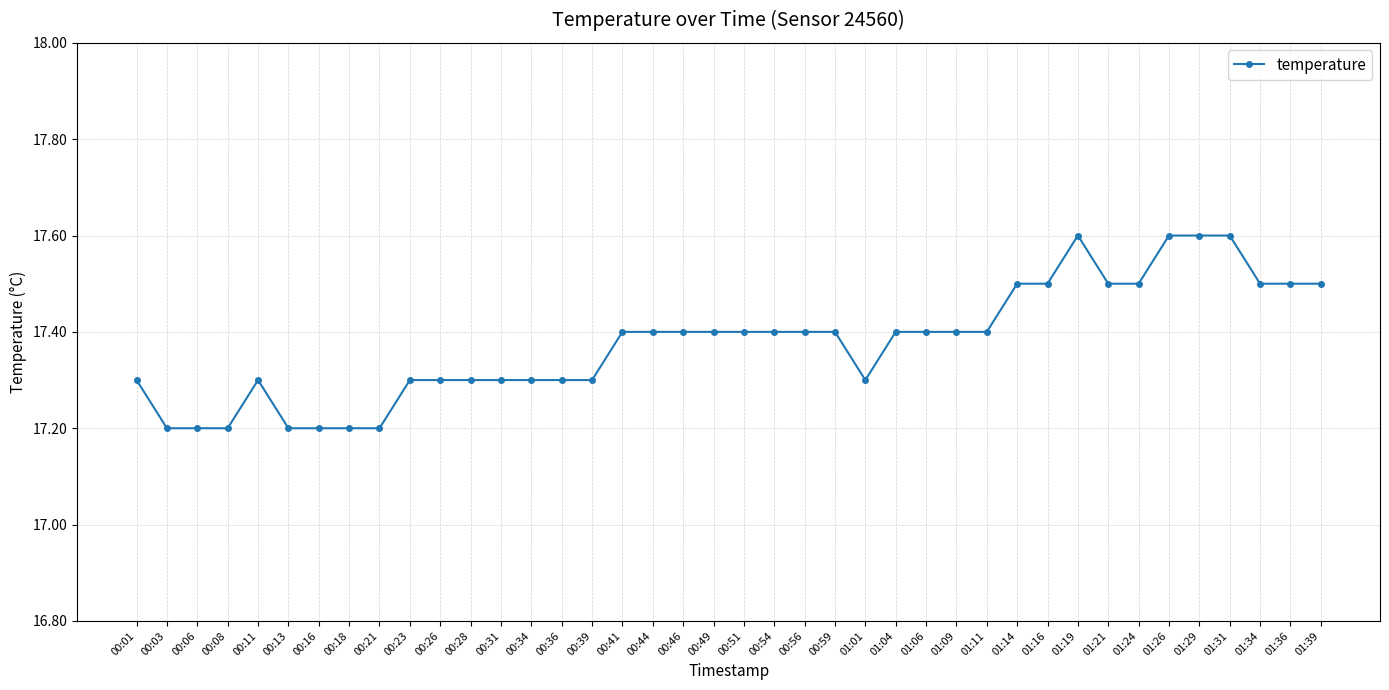

What is the smallest value displayed?

17.2